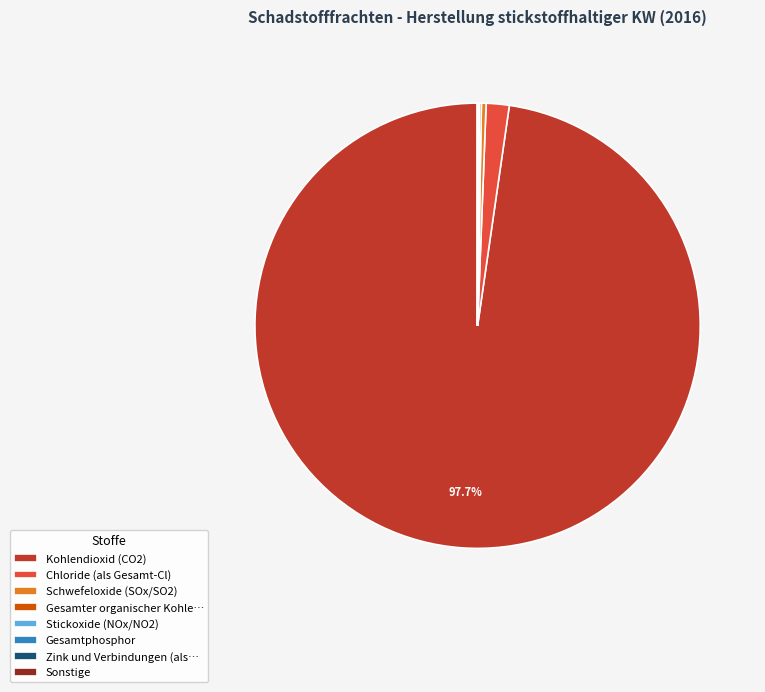

Which slice is the largest?

Kohlendioxid (CO2)